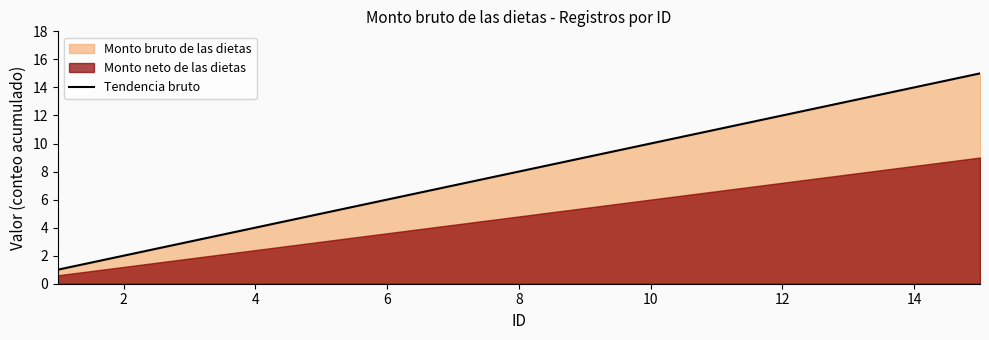

The value of Tendencia bruto at 12 is 18. True or false?

False